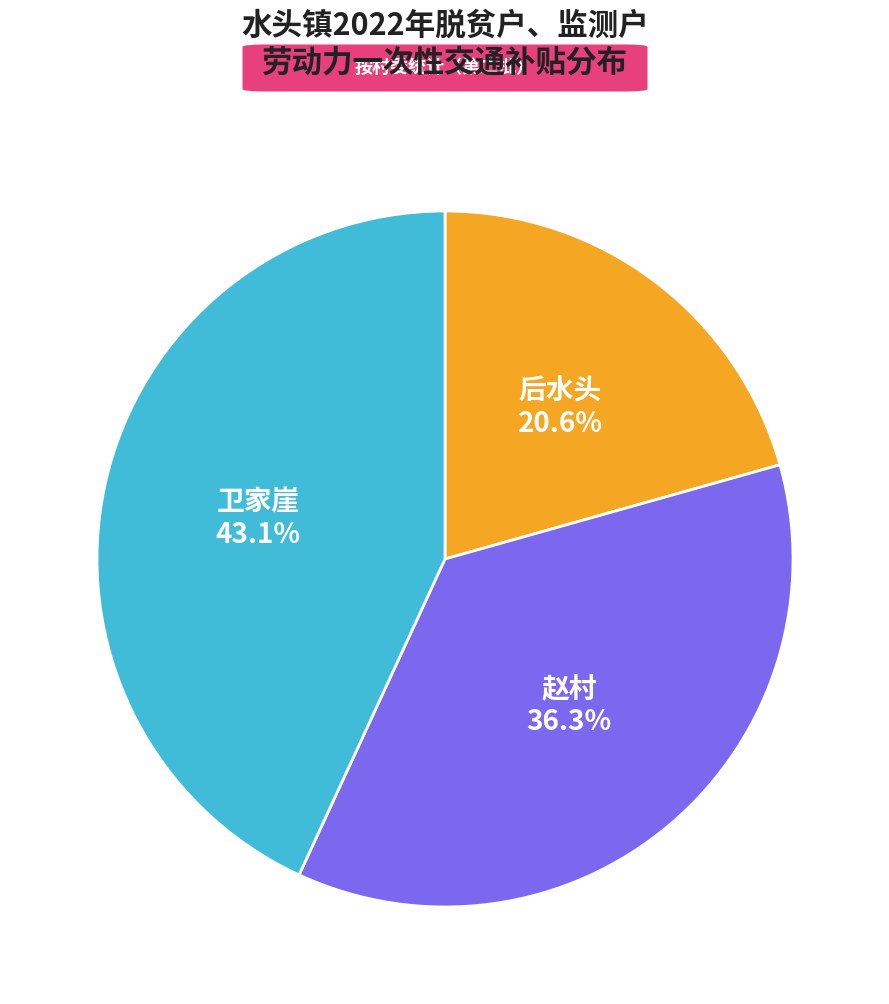

What percentage is NOT represented by 后水头?

79.4%